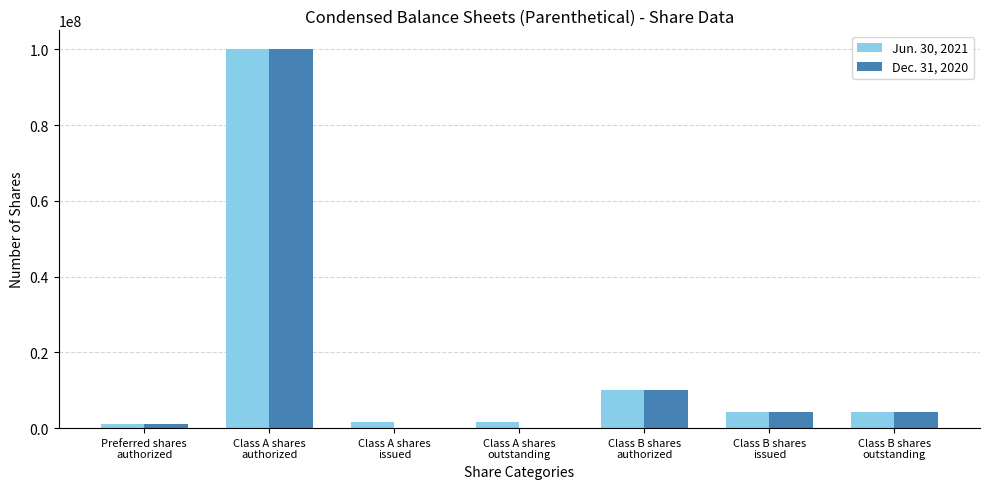

What is the greatest value displayed?

100000000